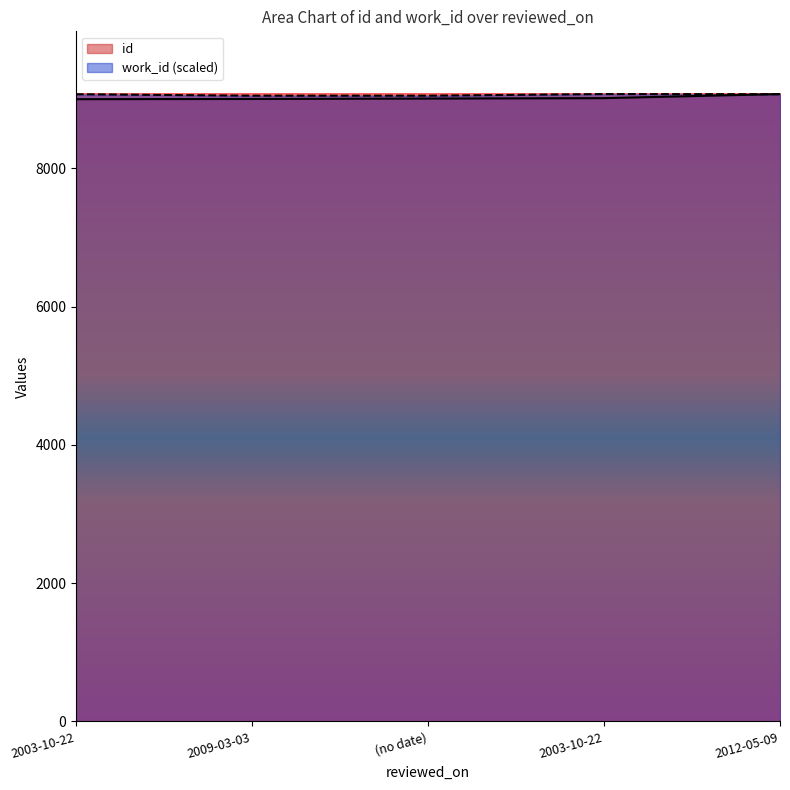

How many lines are shown in the chart?

2